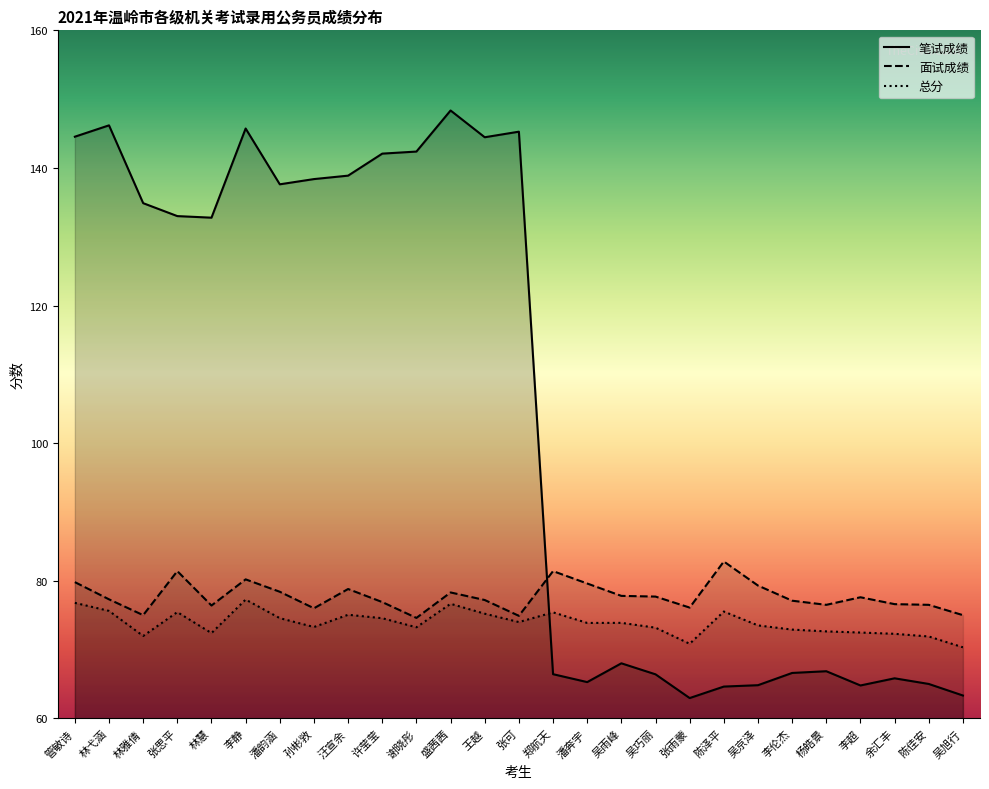

True or false: 面试成绩 and 总分 cross at least once.

False